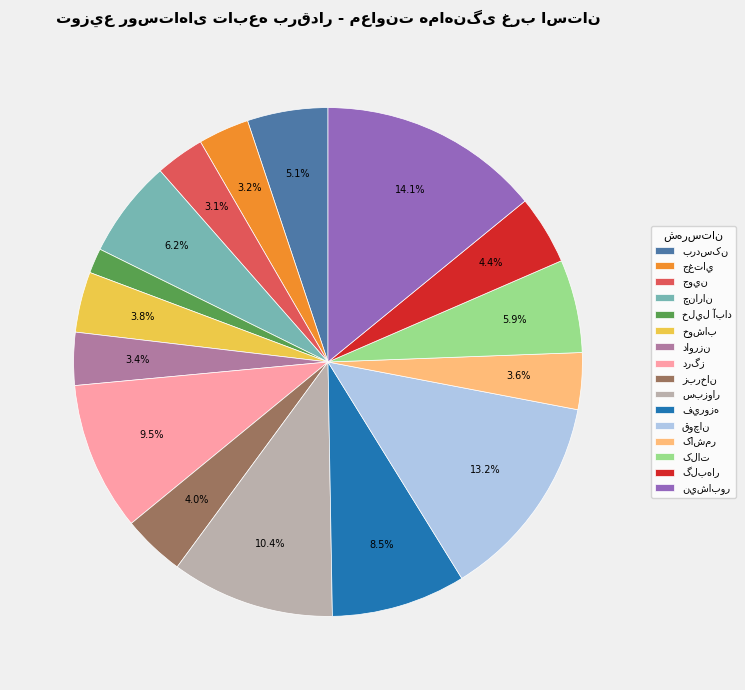

Is there any slice that represents more than half of the pie?

No